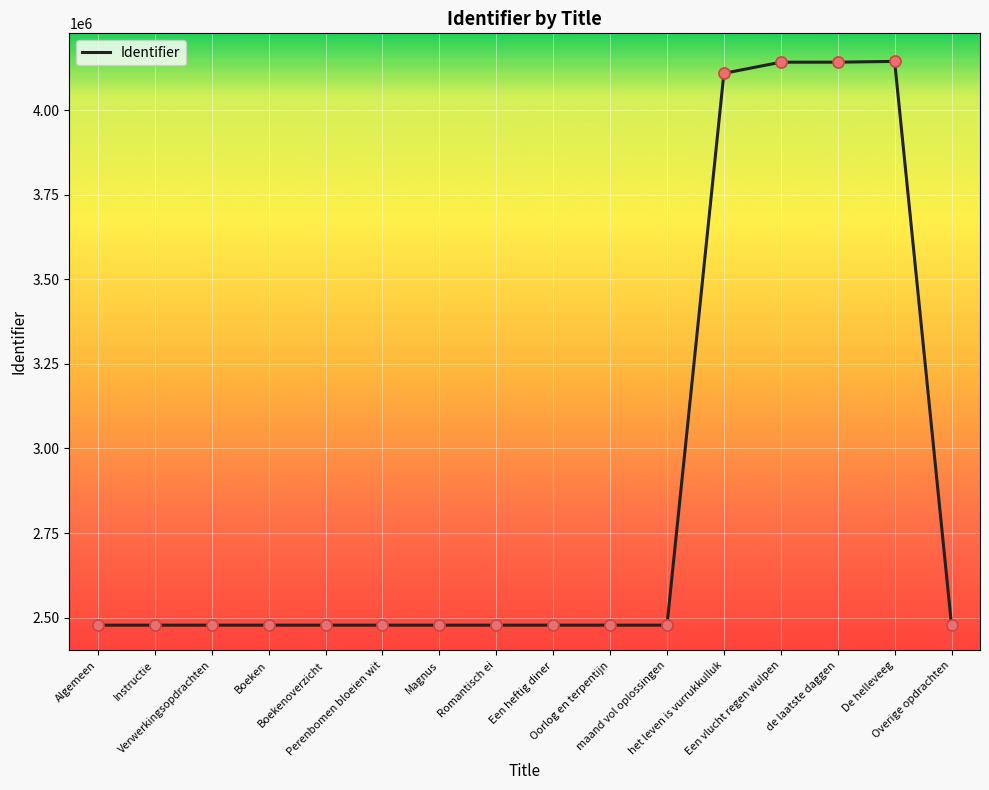

What is the change in value from Algemeen to Verwerkingsopdrachten?

+3